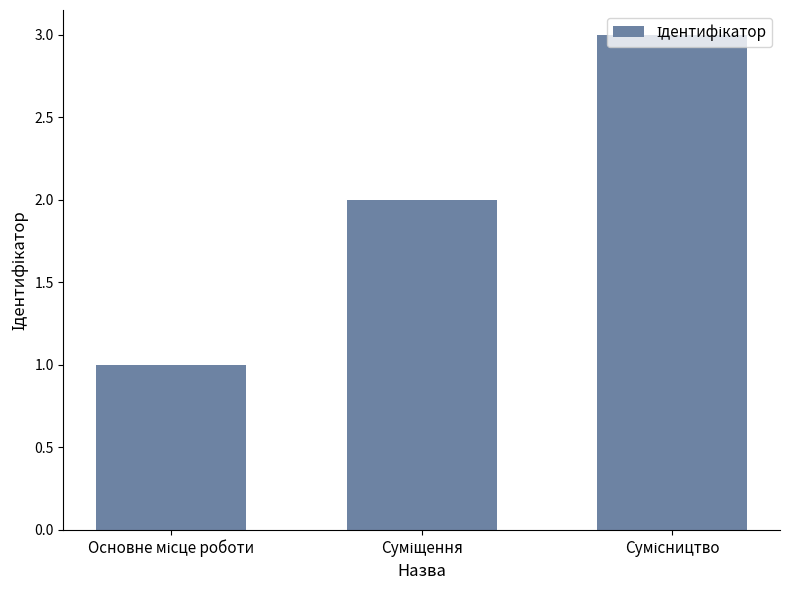

Reading left to right, transcribe all the data shown in this chart.

1	2	3